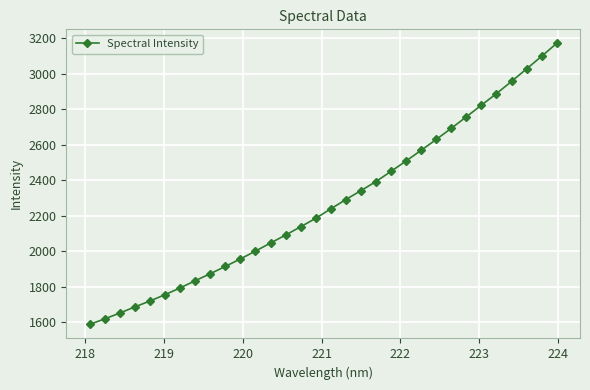

Is this an area chart (filled region under the line)?

No